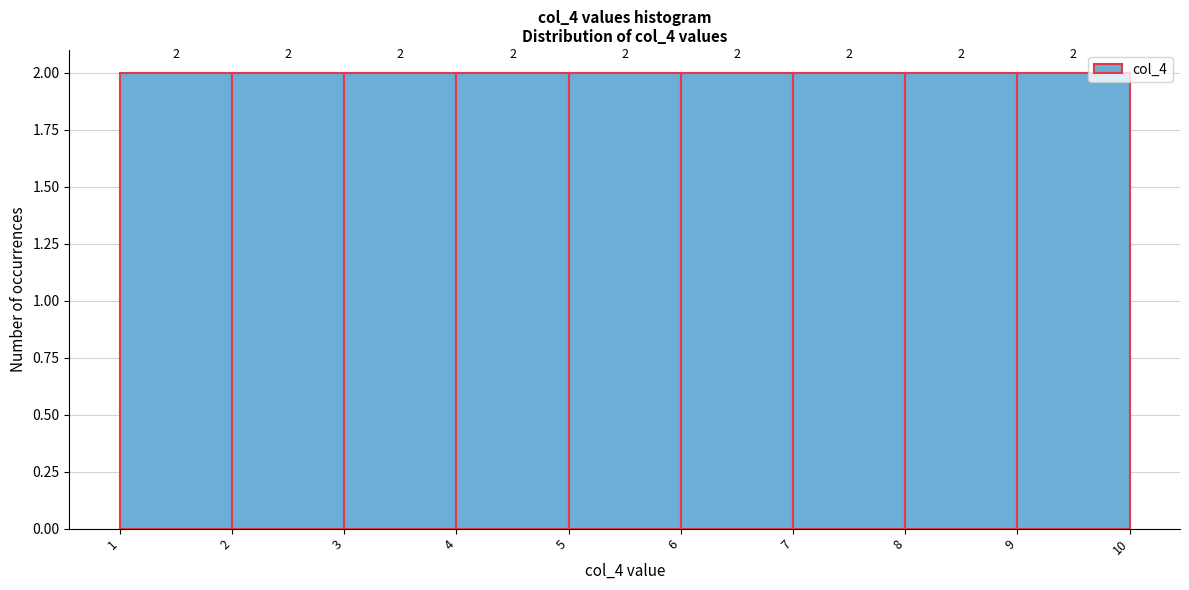

What is the height of the bar covering 6 to 7 on the x-axis?

2